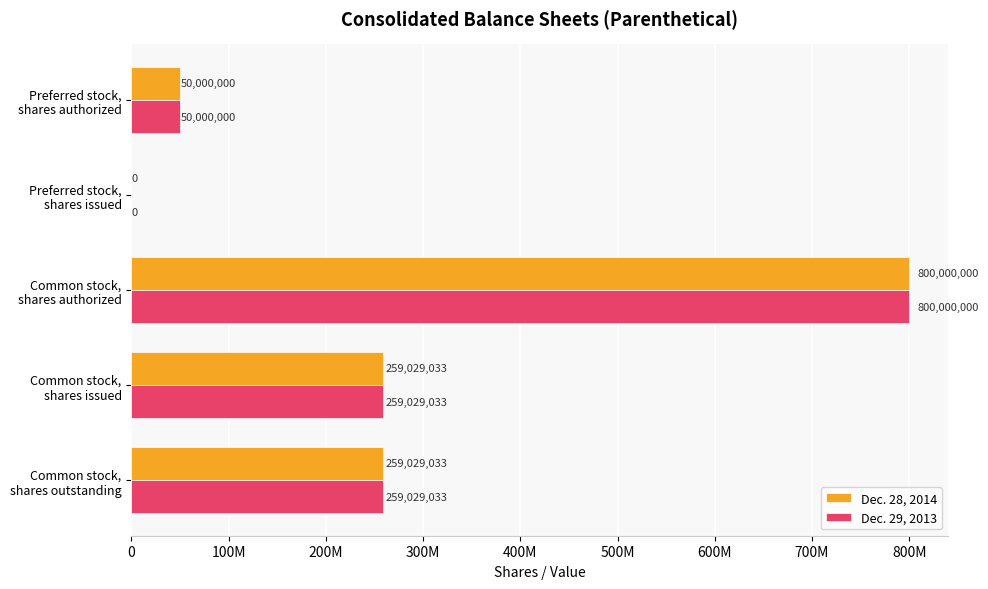

Which series has the widest spread of values?

Dec. 28, 2014